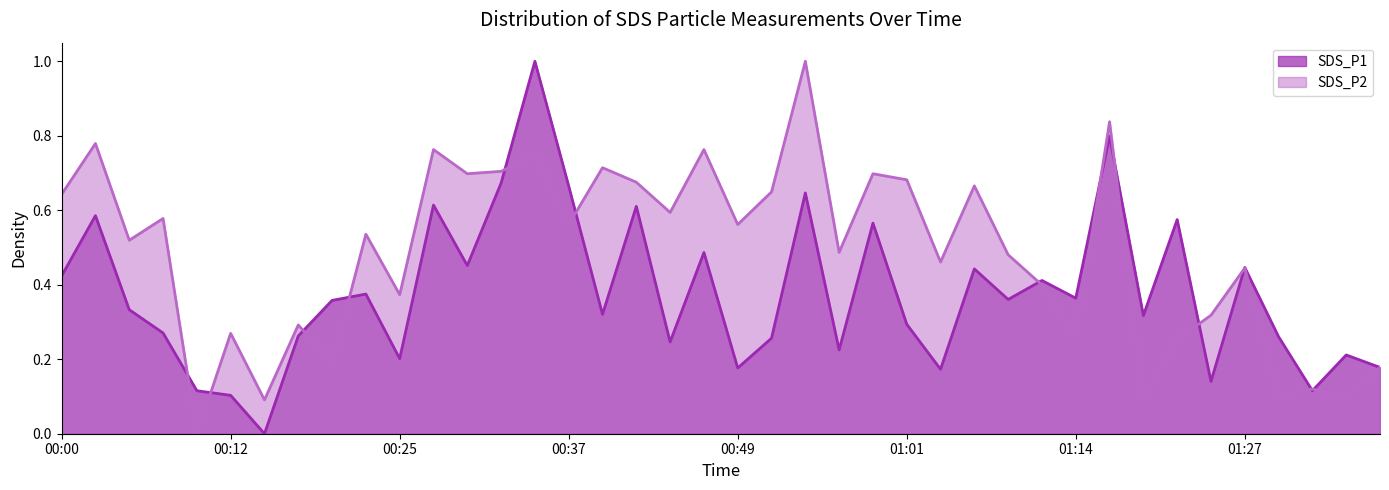

Where is SDS_P1 nearest to the value 0?

00:15